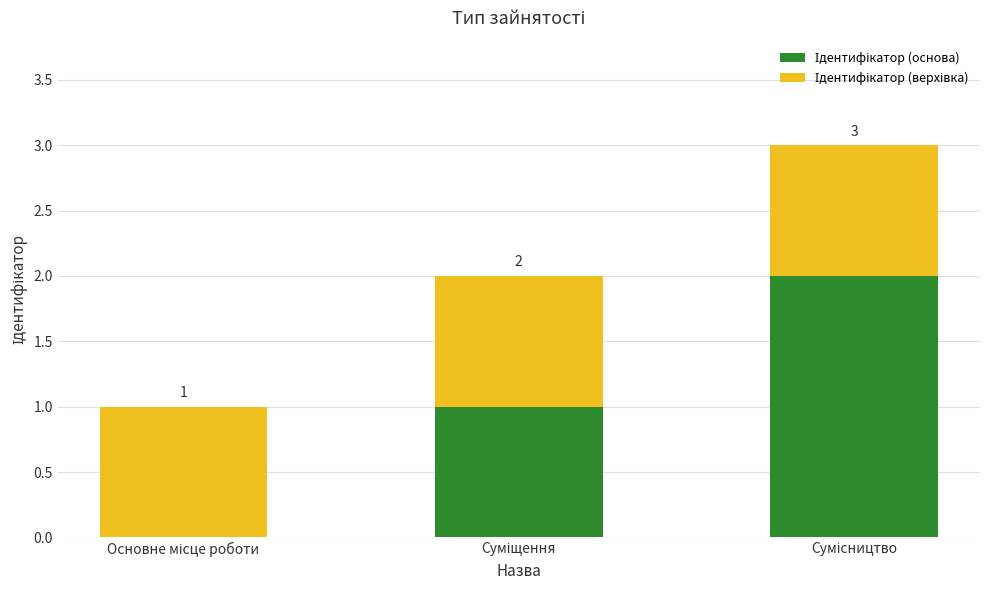

Does the chart contain stacked bars?

Yes